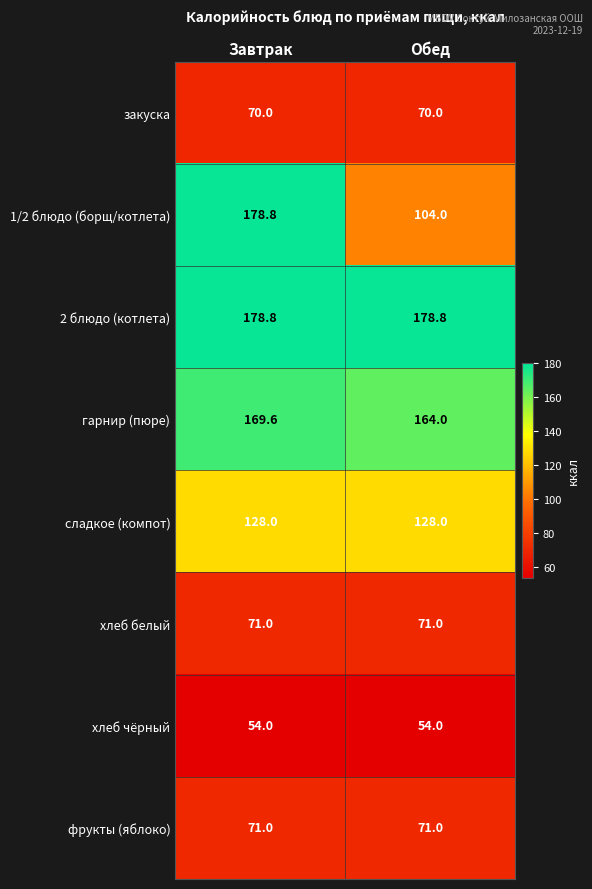

At how many categories does at least one series exceed 174?

2